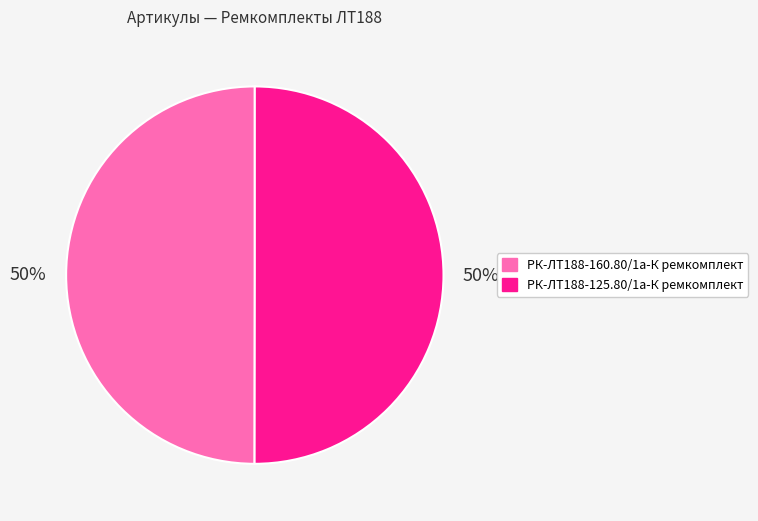

To the nearest percent, what is the combined percentage of РК-ЛТ188-160.80/1а-К ремкомплект and РК-ЛТ188-125.80/1а-К ремкомплект?

100%